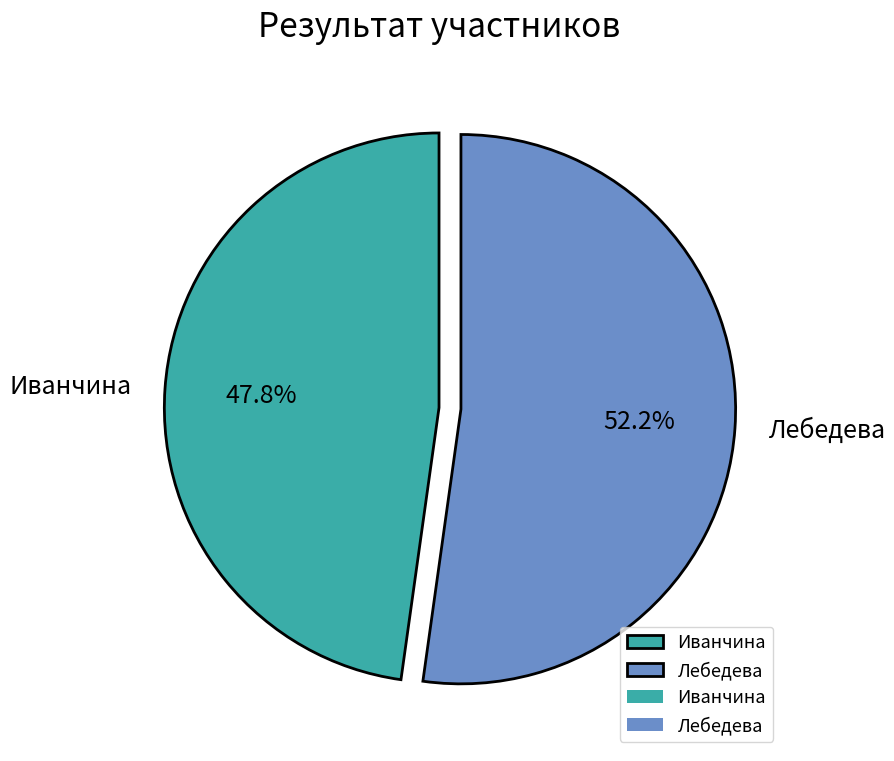

Count the number of slices in the pie.

2